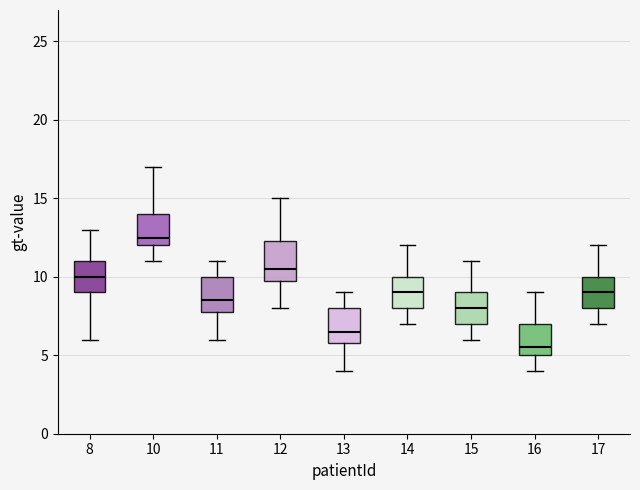

Which box's median line is the highest?

10